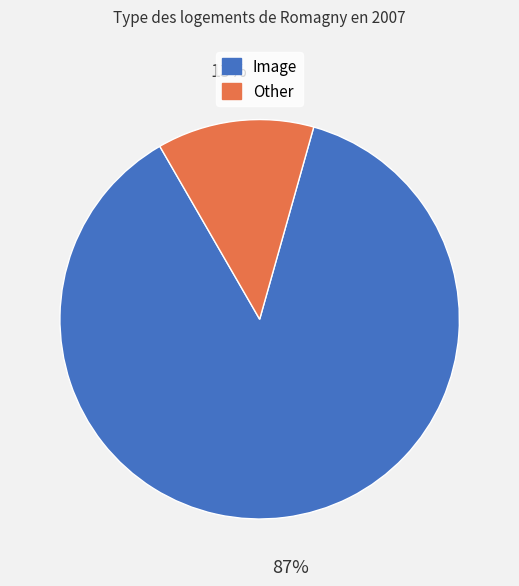

What percentage is the Image slice, to the nearest percent?

87%